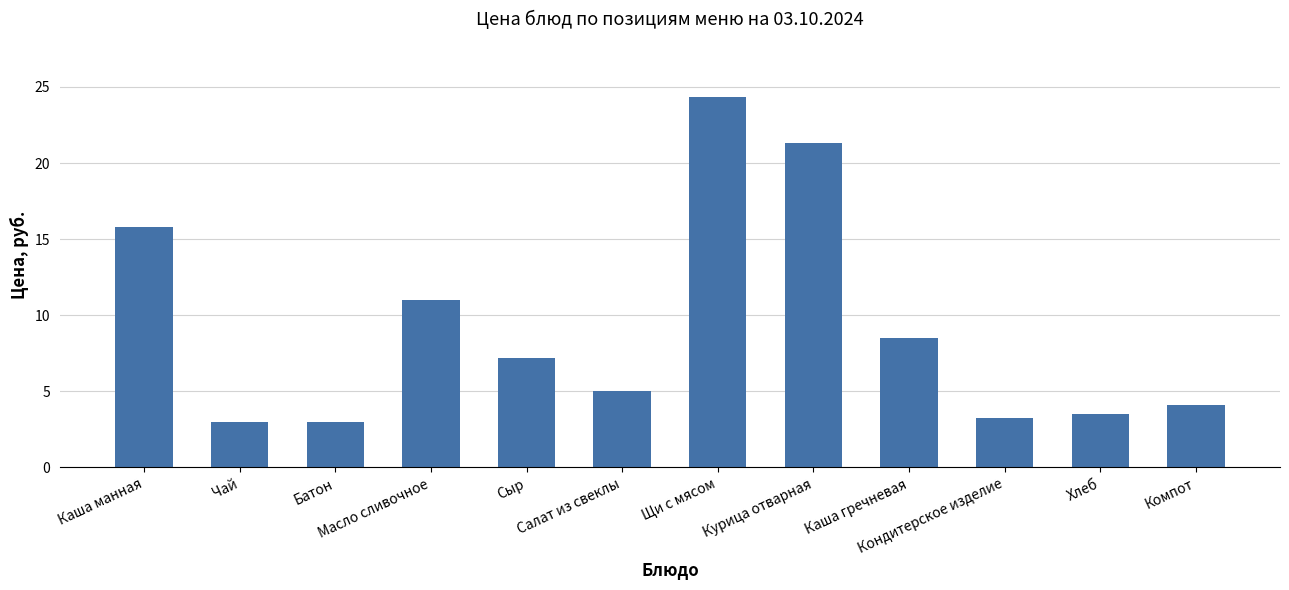

What is the greatest value displayed?

24.3